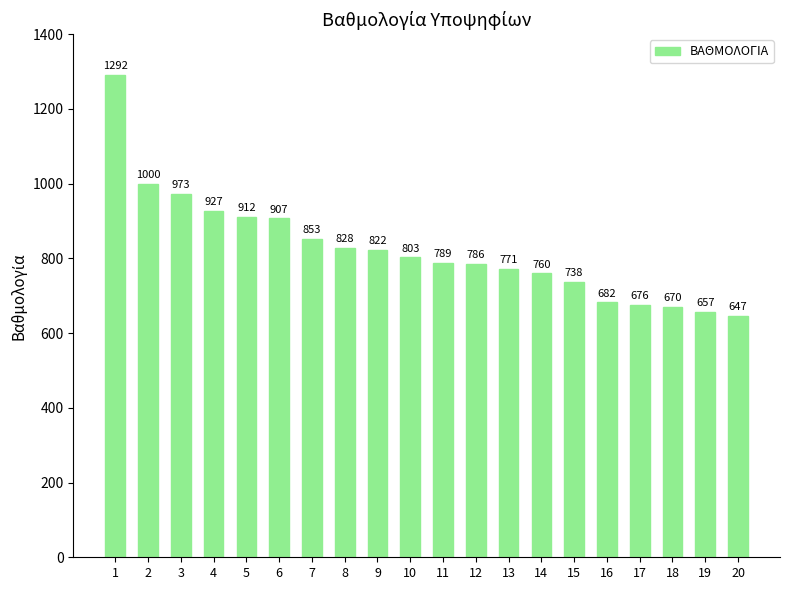

At which category does the chart reach its minimum across all series?

20